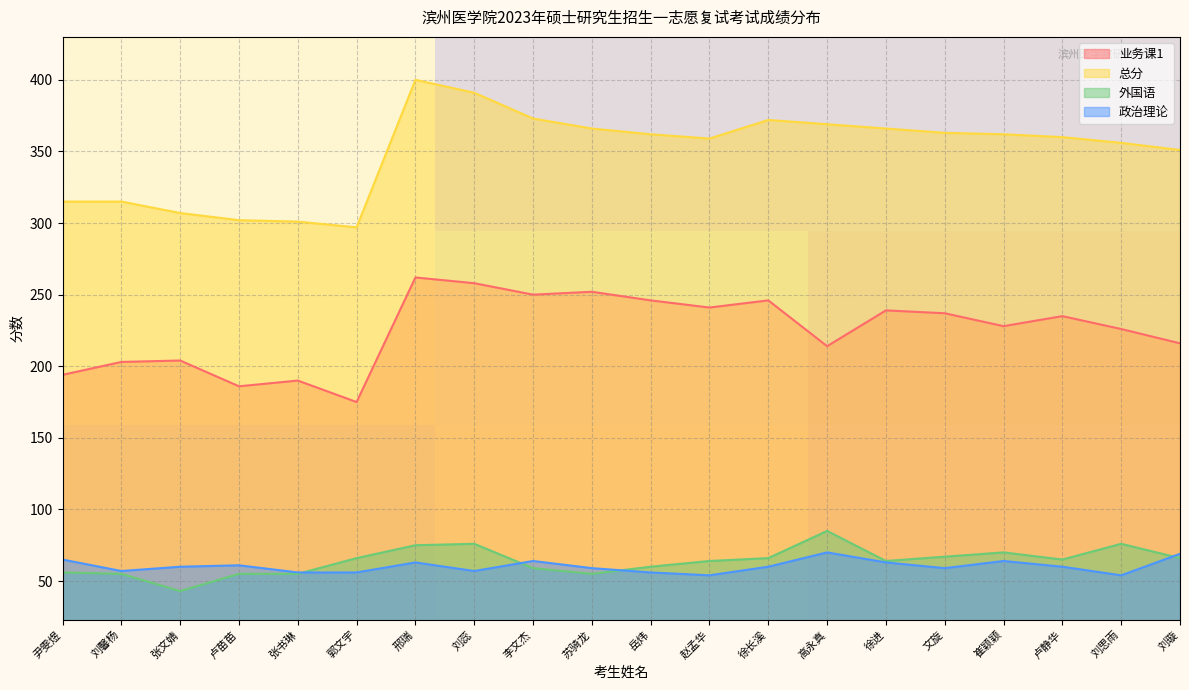

What is the minimum value for 政治理论?

54